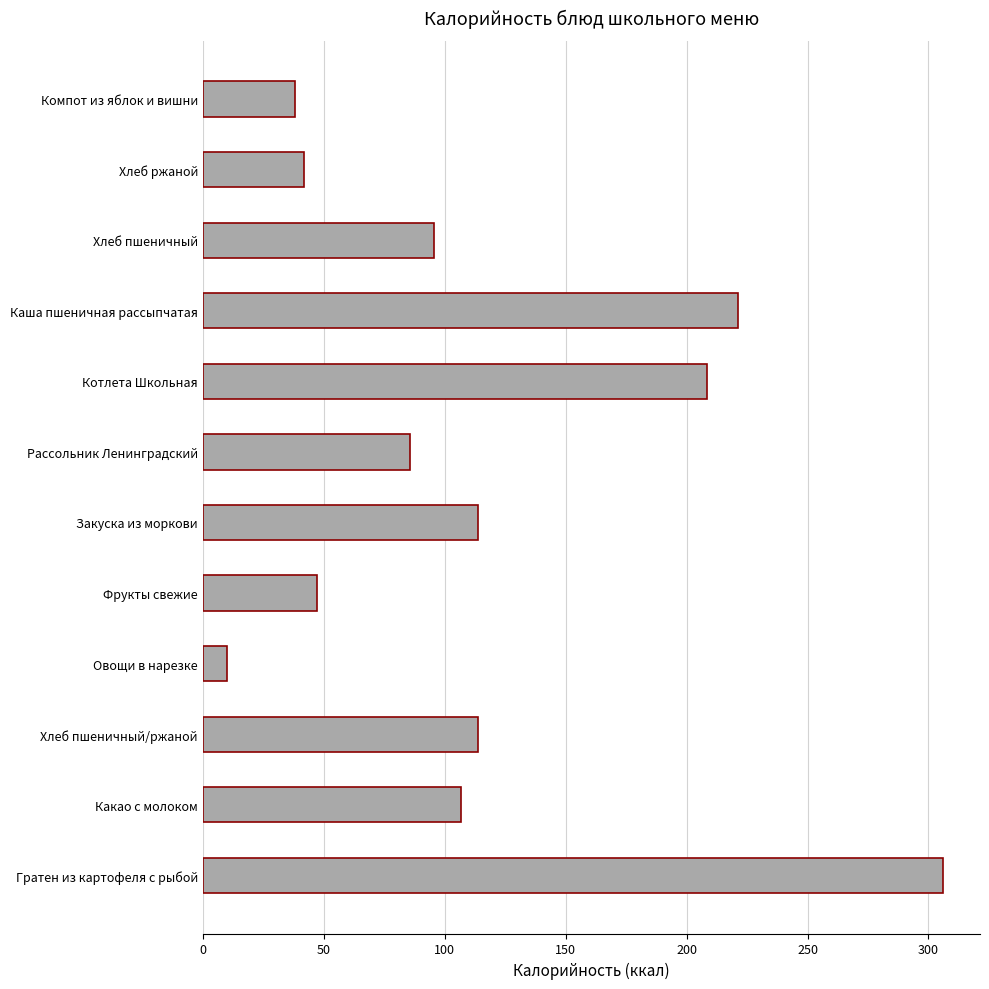

Is it true that the value at Хлеб ржаной is 42.0?

True